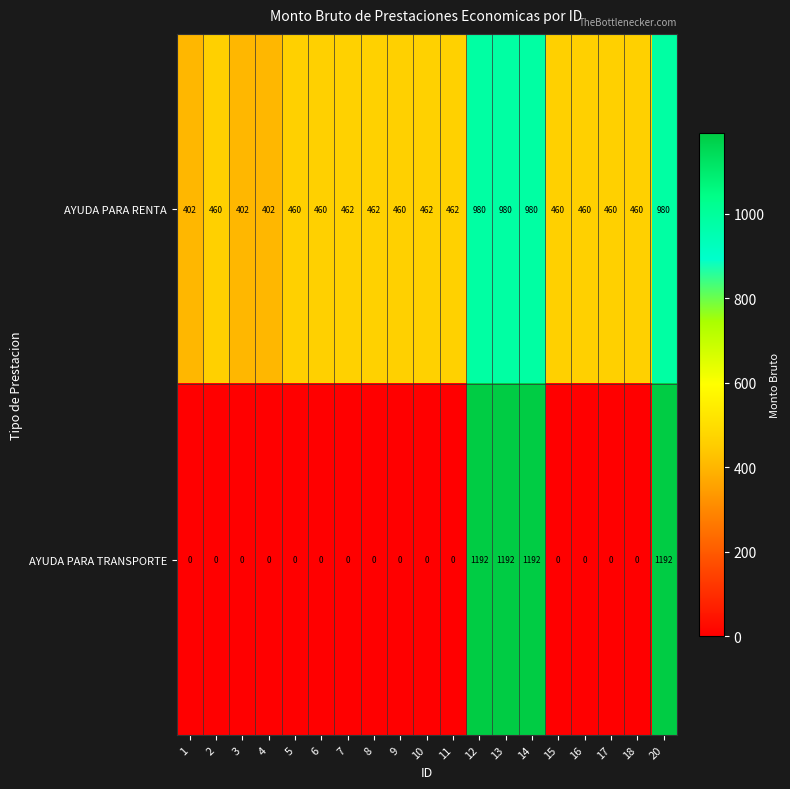

At 5, list the series in order from largest to smallest.

AYUDA PARA RENTA, AYUDA PARA TRANSPORTE